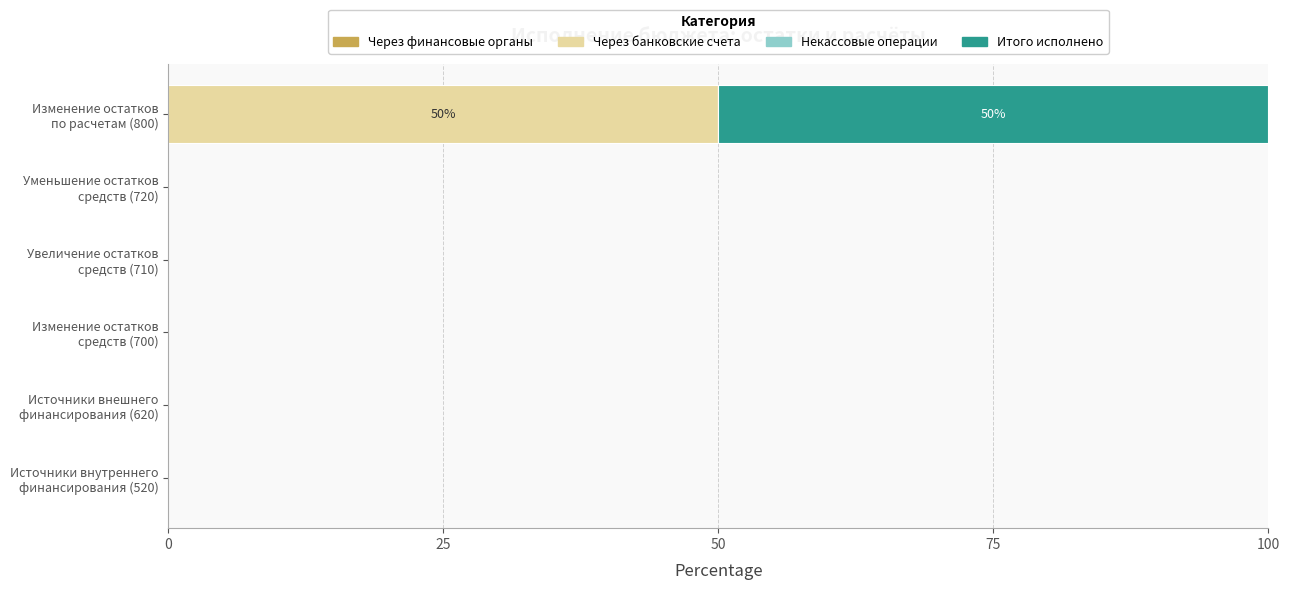

What is the sum of all Через банковские счета values?

50